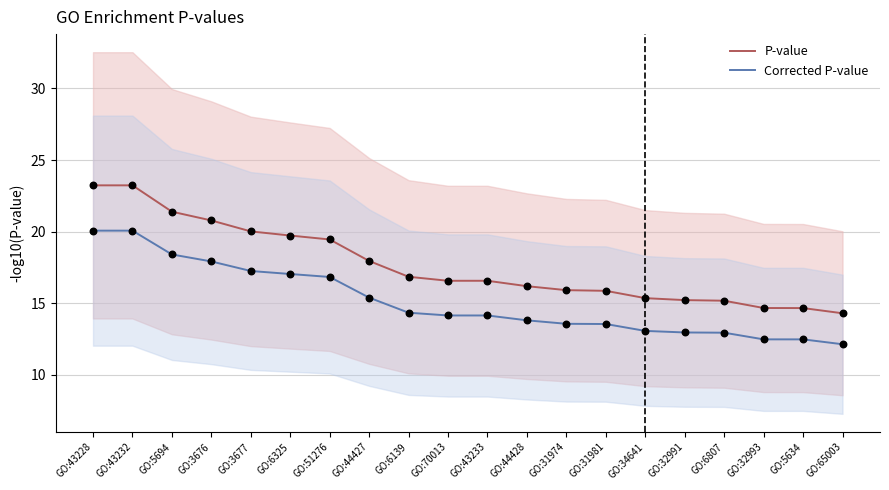

At how many categories does at least one series exceed 18?

7